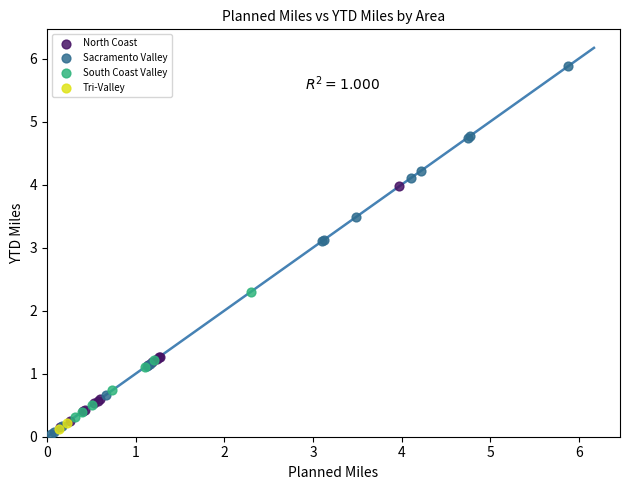

What are all the series names shown in the legend?

North Coast, Sacramento Valley, South Coast Valley, Tri-Valley